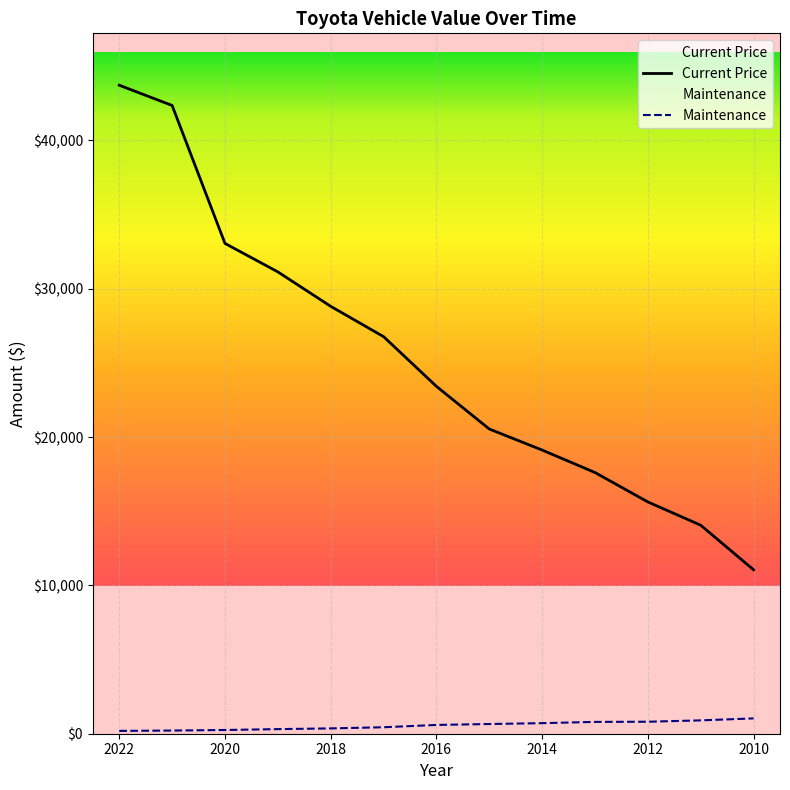

Is the value of Maintenance at 2018 greater than the value of Current Price at 2022?

No